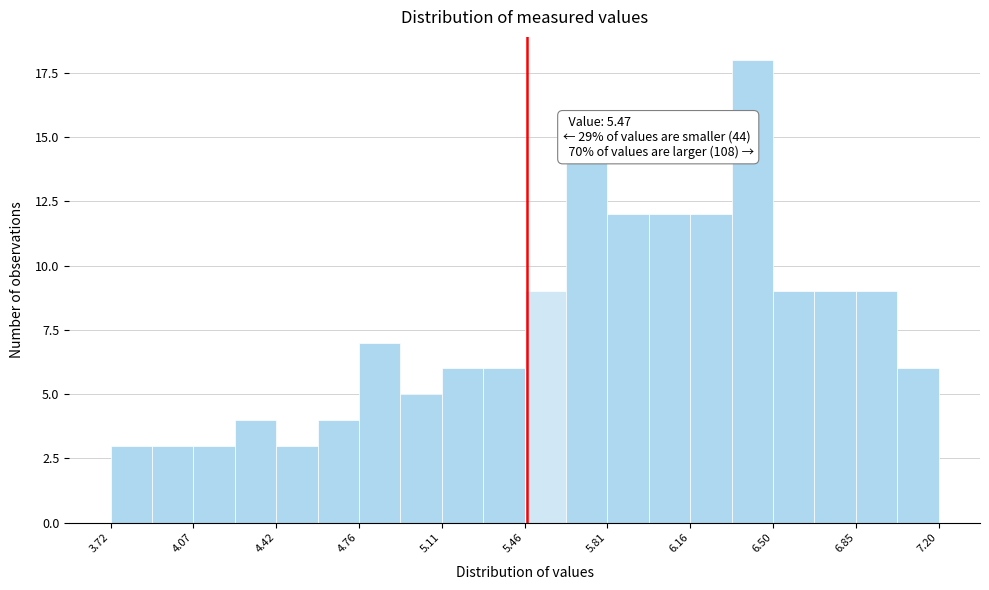

Read against the x-axis, roughly where is the centre of the tallest bar?

6.40